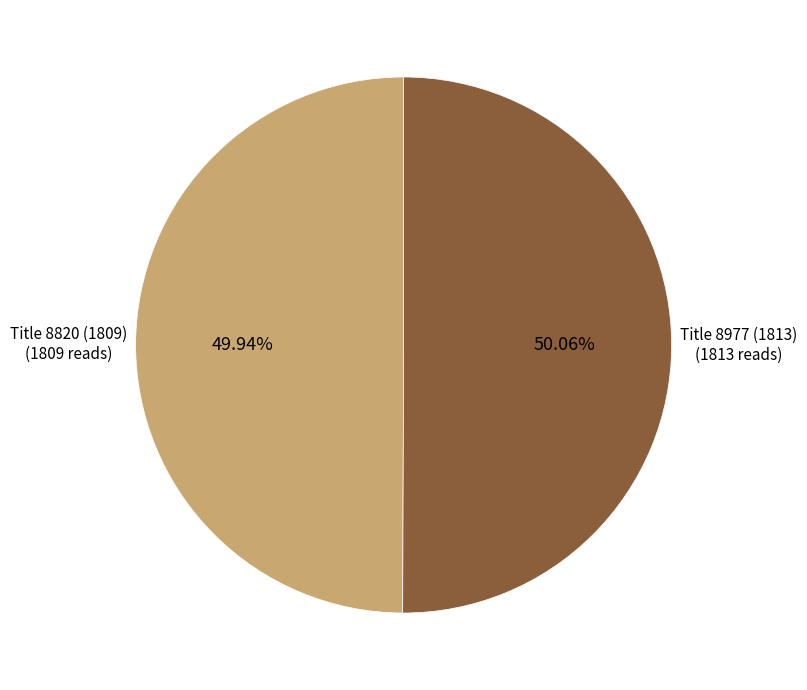

Is there any slice that represents more than half of the pie?

Yes